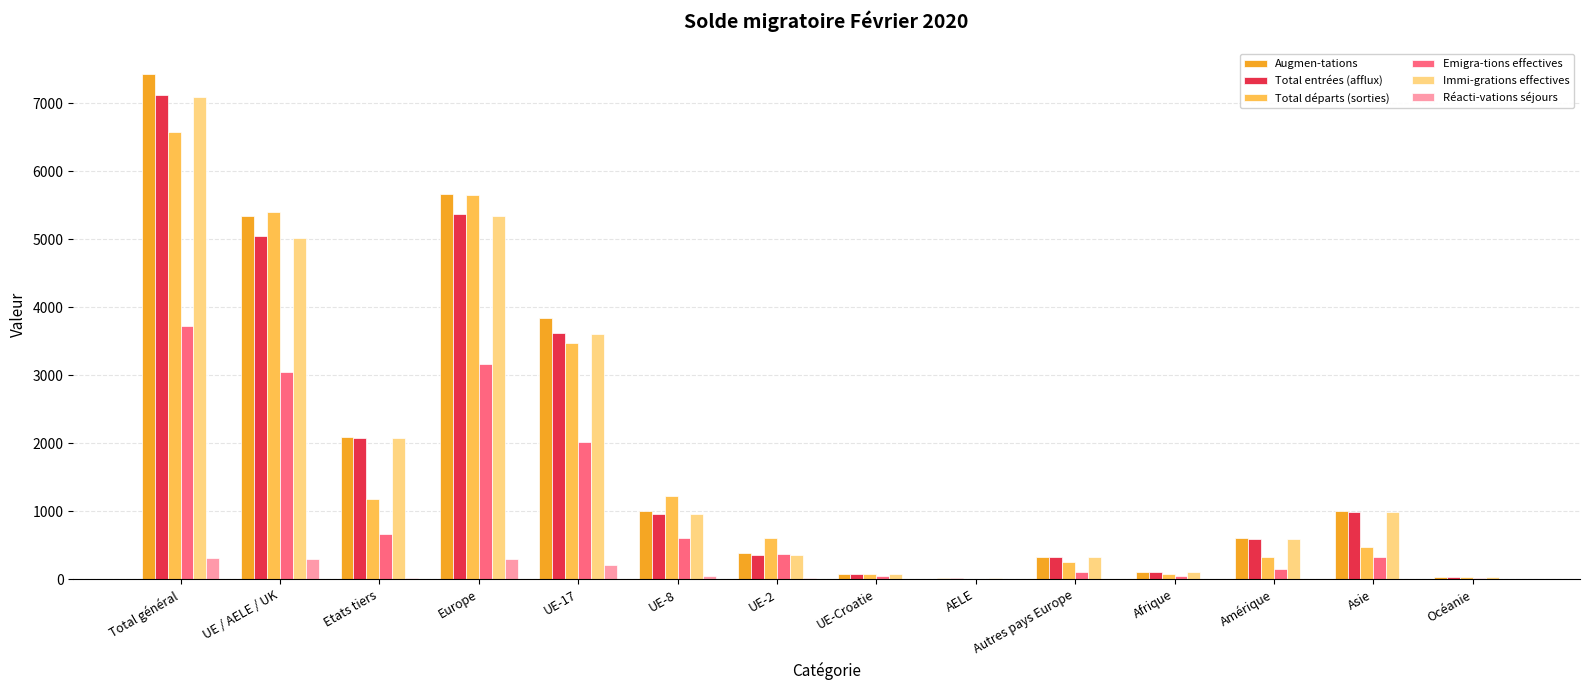

Are the bars grouped side by side (vs. stacked)?

Yes